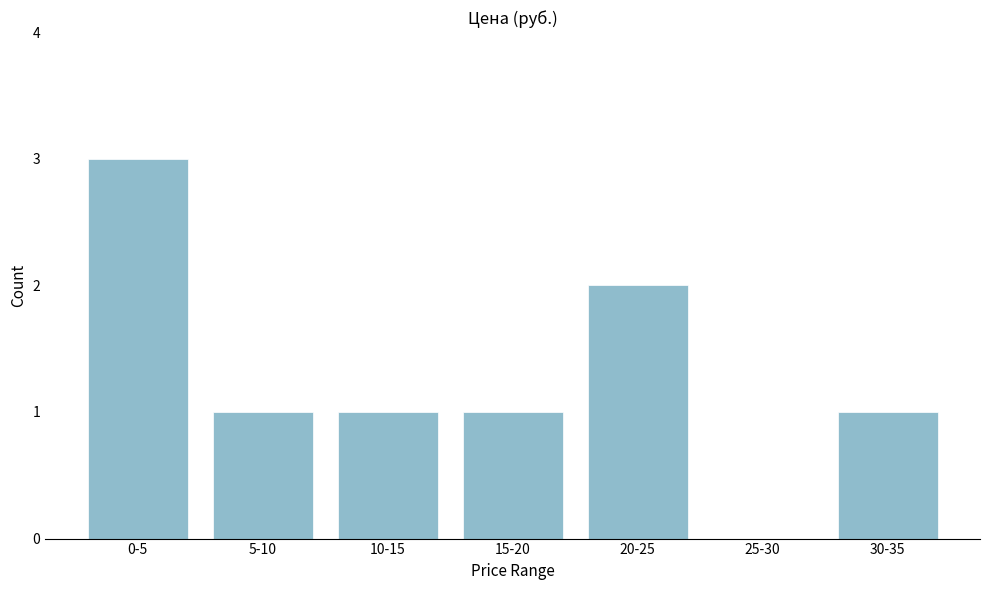

Reading left to right, extract all data points from this chart.

0-5=3	5-10=1	10-15=1	15-20=1	20-25=2	25-30=0	30-35=1